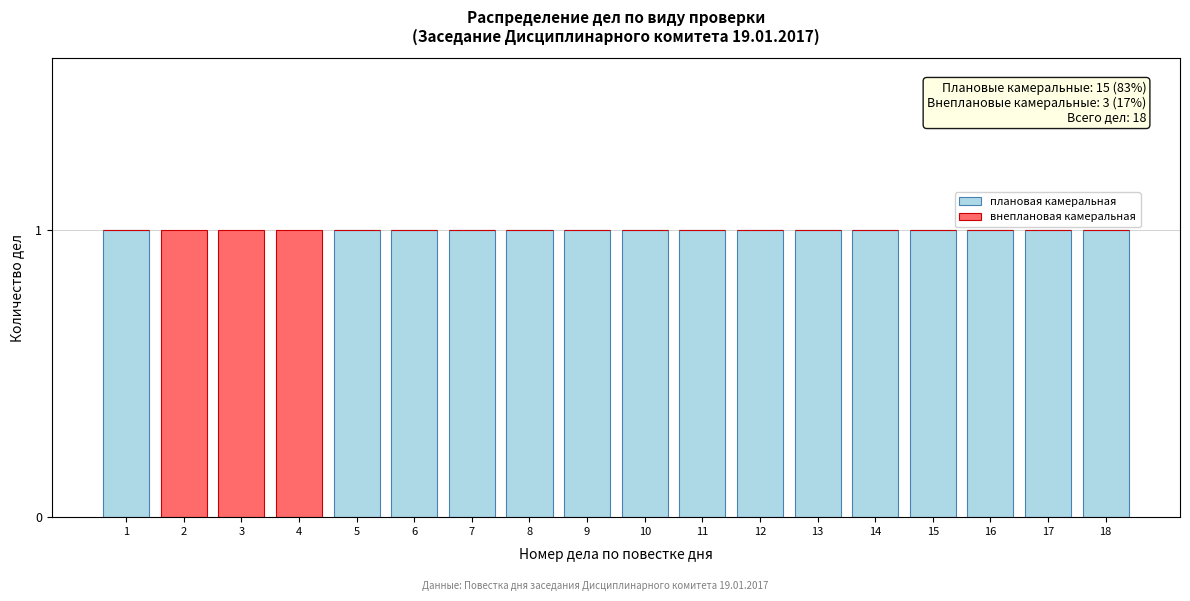

The value of плановая камеральная at 5 is 1. True or false?

True